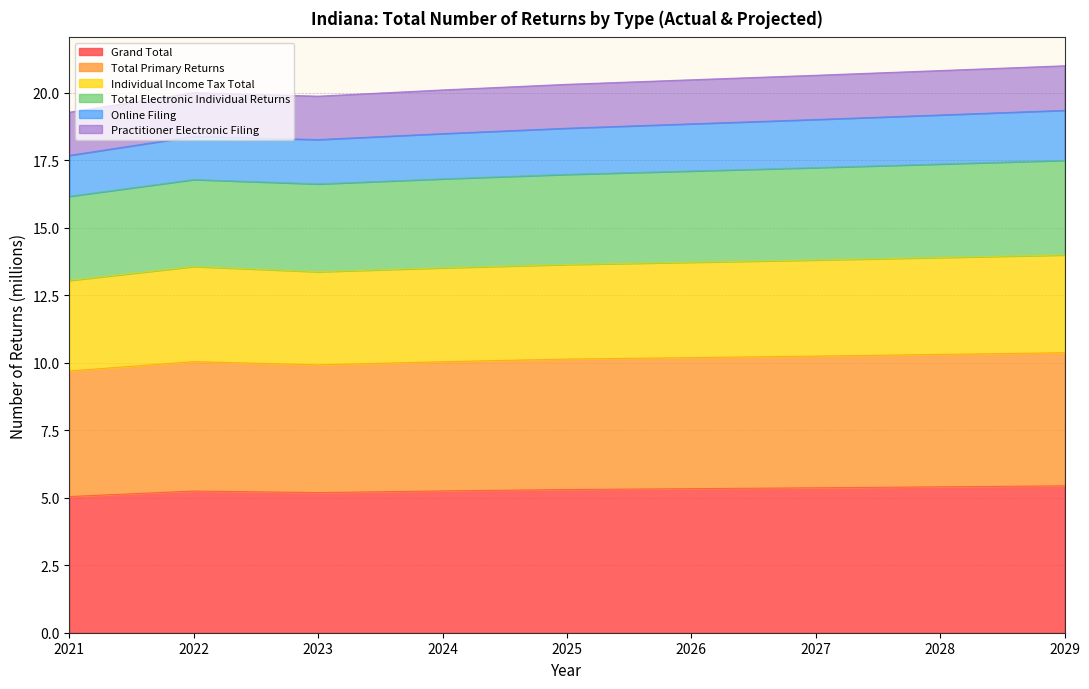

True or false: Total Primary Returns and Individual Income Tax Total intersect in this chart.

False